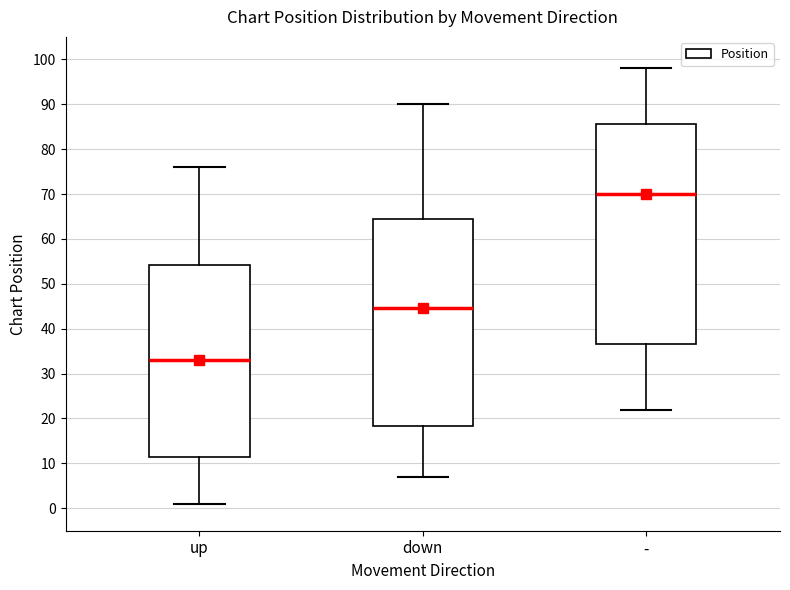

Comparing the boxes themselves (not the whiskers), which one is the tallest?

-